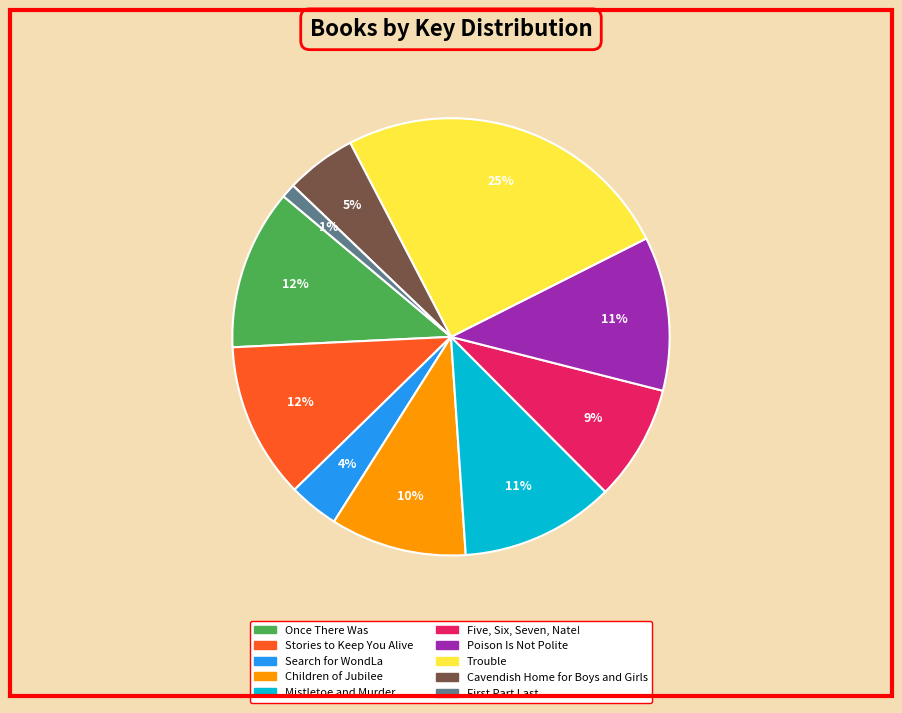

To the nearest percent, what is the difference between the Trouble and Mistletoe and Murder slice percentages?

14%